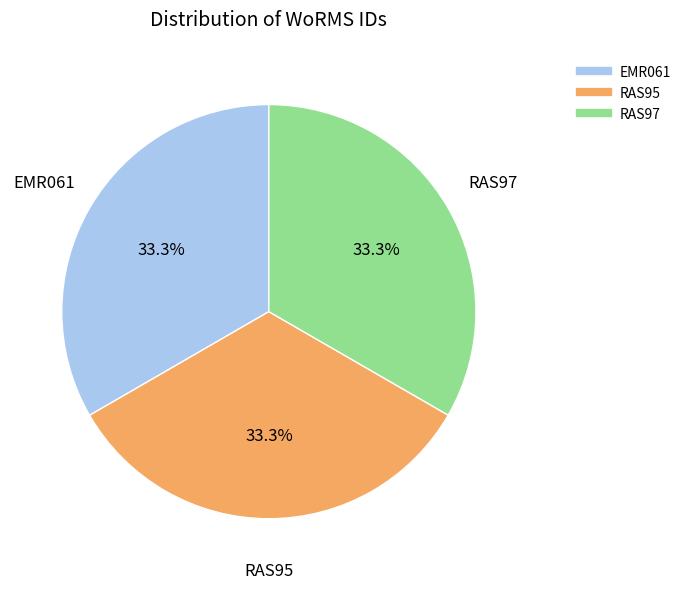

Does any single category account for the majority?

No